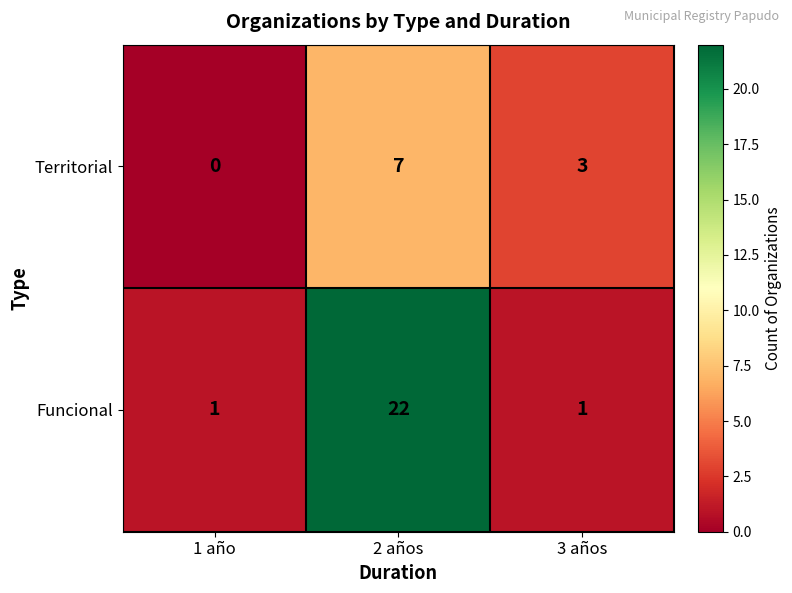

Reading right to left, list all the values displayed in this chart.

Territorial: 3 años=3	2 años=7	1 año=0
Funcional: 3 años=1	2 años=22	1 año=1